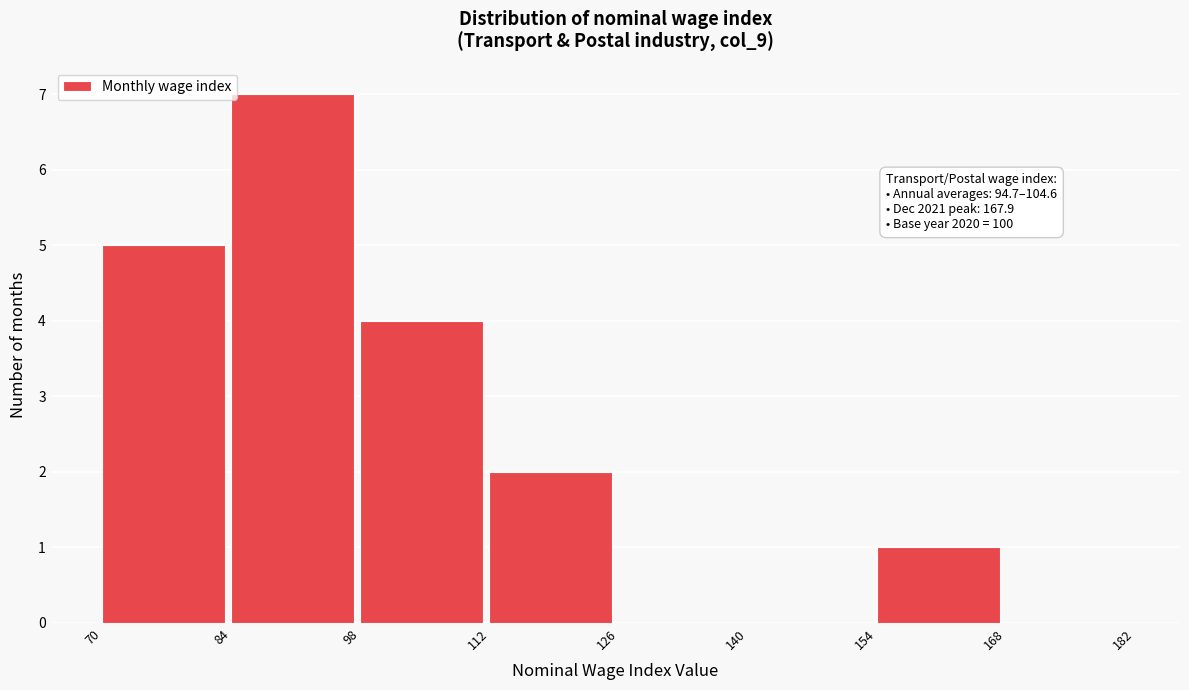

Over which range of the x-axis is the bar tallest?

84 to 98